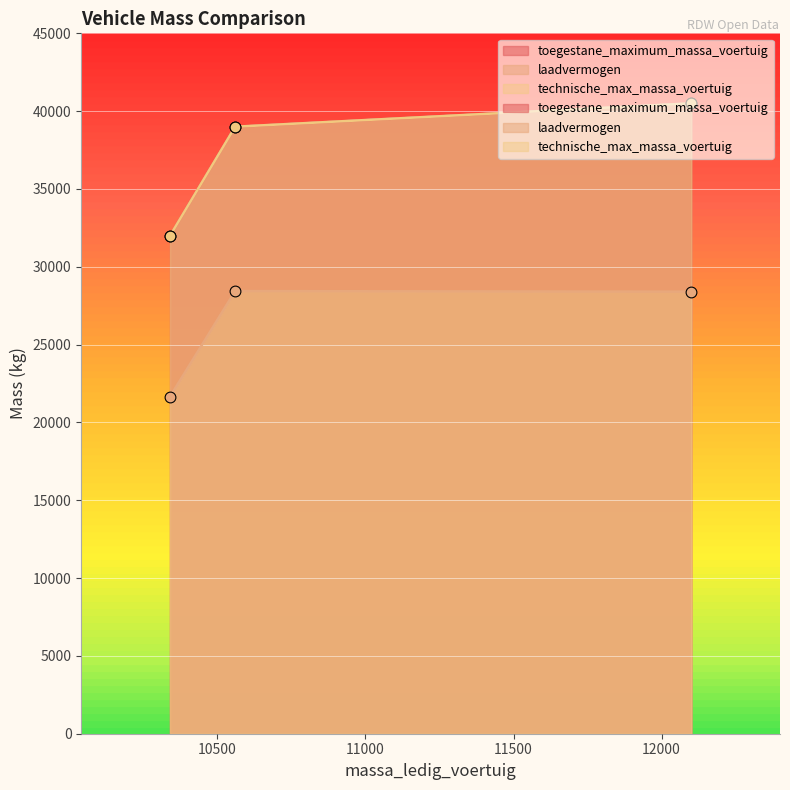

What are all the series names shown in the legend?

toegestane_maximum_massa_voertuig, laadvermogen, technische_max_massa_voertuig